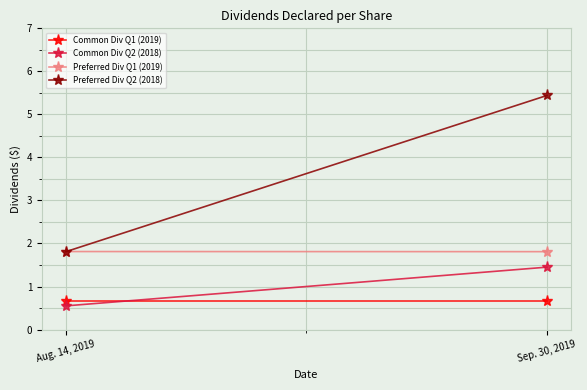

How many Common Div Q2 (2018) values are between 0 and 1?

1